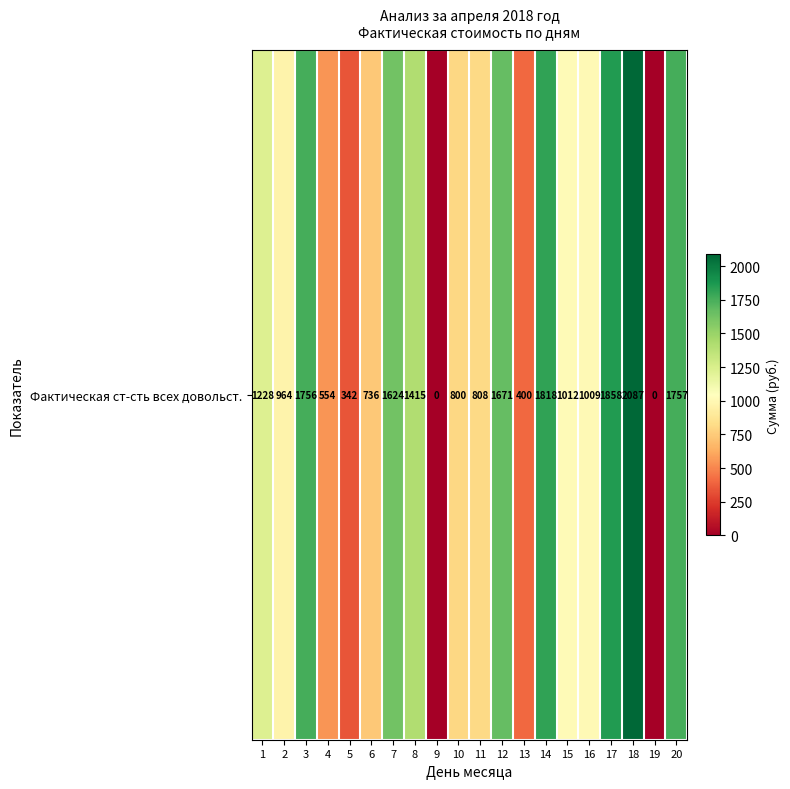

What is the change in value from 5 to 9?

-342.3